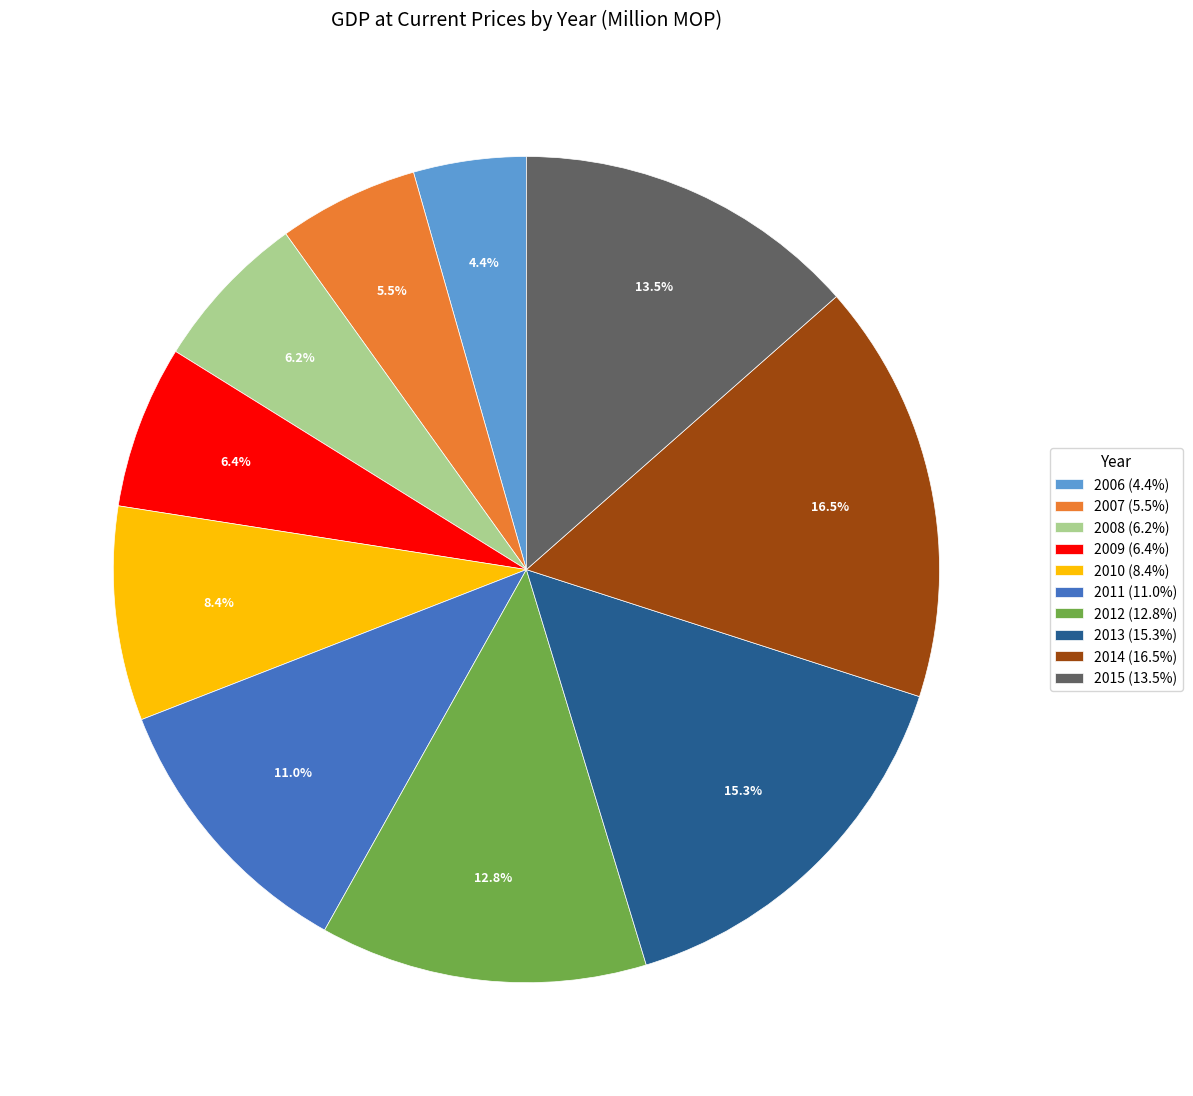

Does 2015 account for over 50% of the chart?

No